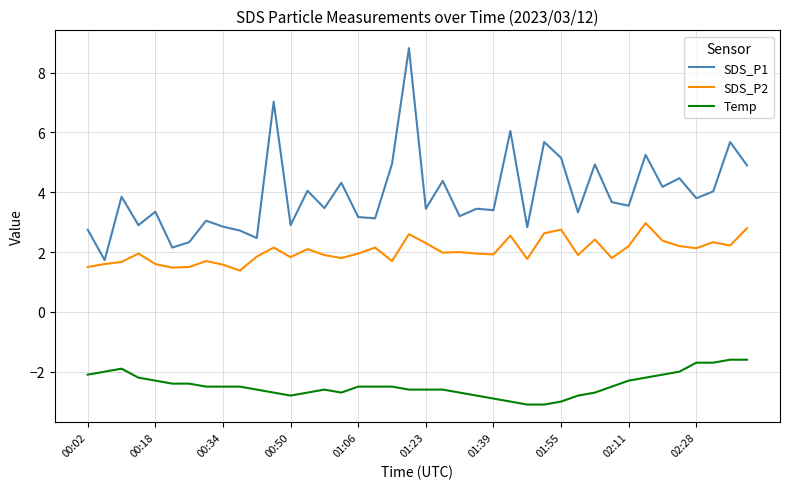

List the series in order of their peak value, highest first.

SDS_P1, SDS_P2, Temp